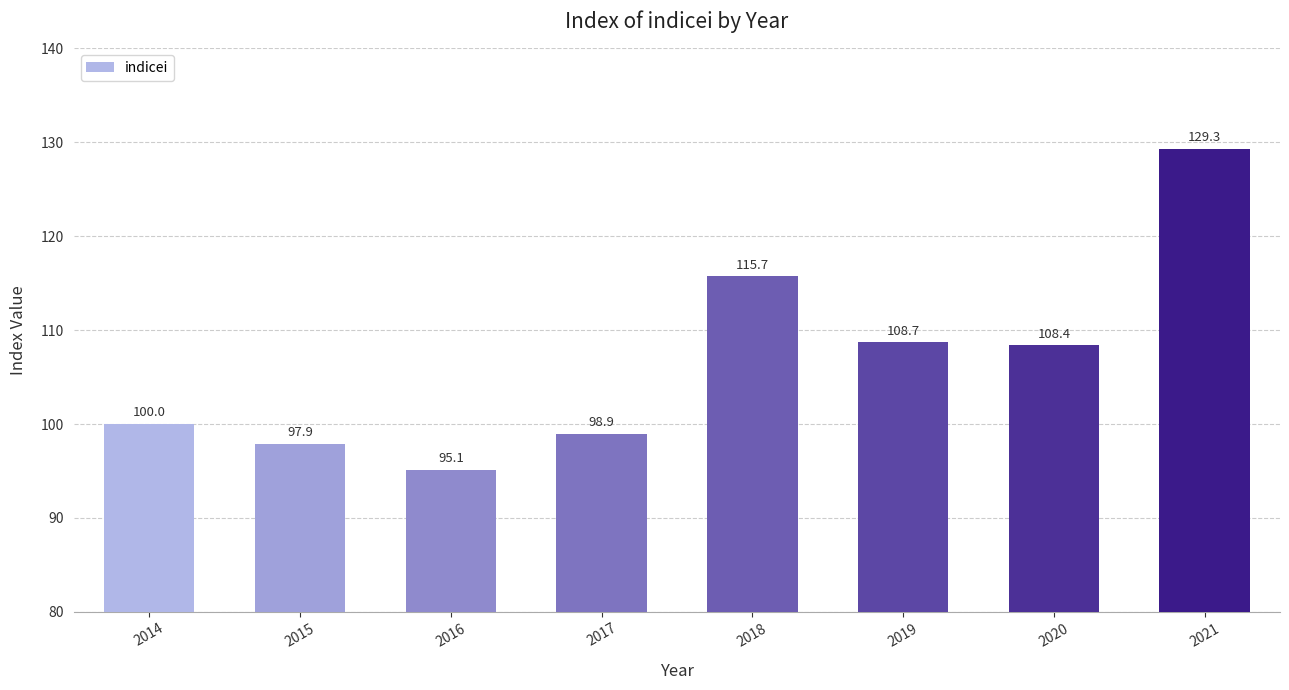

What is the change in value from 2014 to 2016?

-4.9